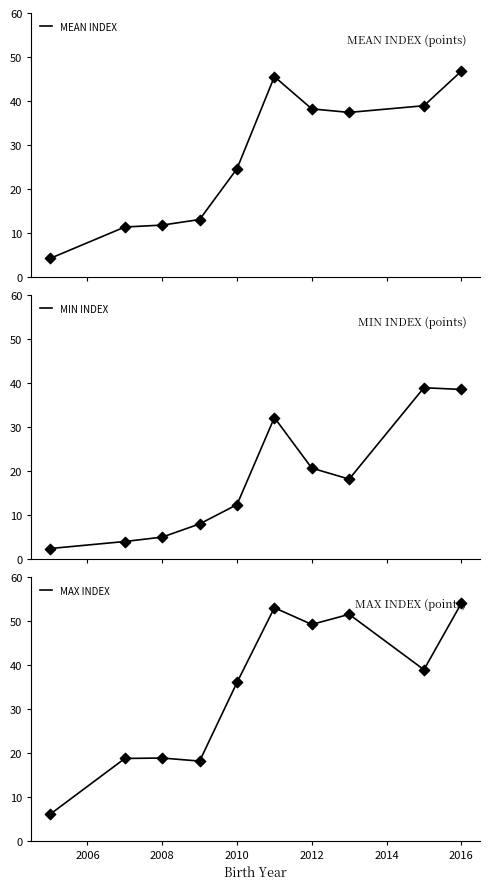

What are all the series names shown in the legend?

MEAN INDEX, MIN INDEX, MAX INDEX